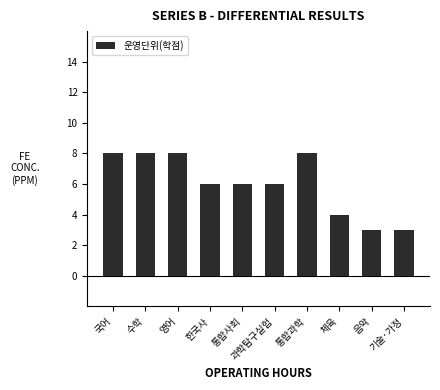

Count the values in the range 4 to 8.

8